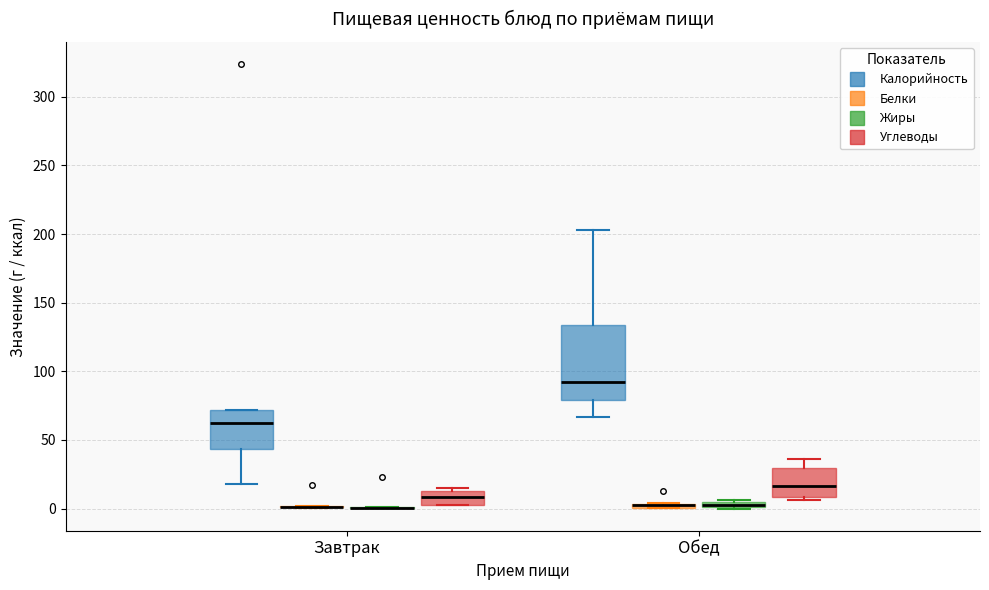

Where is the upper edge of the box for Обед (Жиры) on the y-axis? The values are not printed on the chart, so give them approximately, as read against the axis.

5